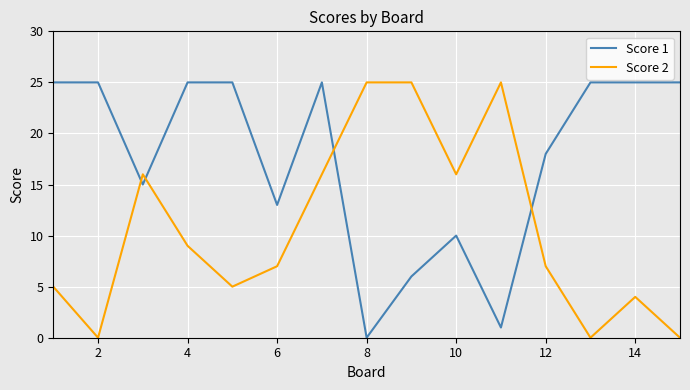

List the series in order of their overall mean, lowest first.

Score 2, Score 1